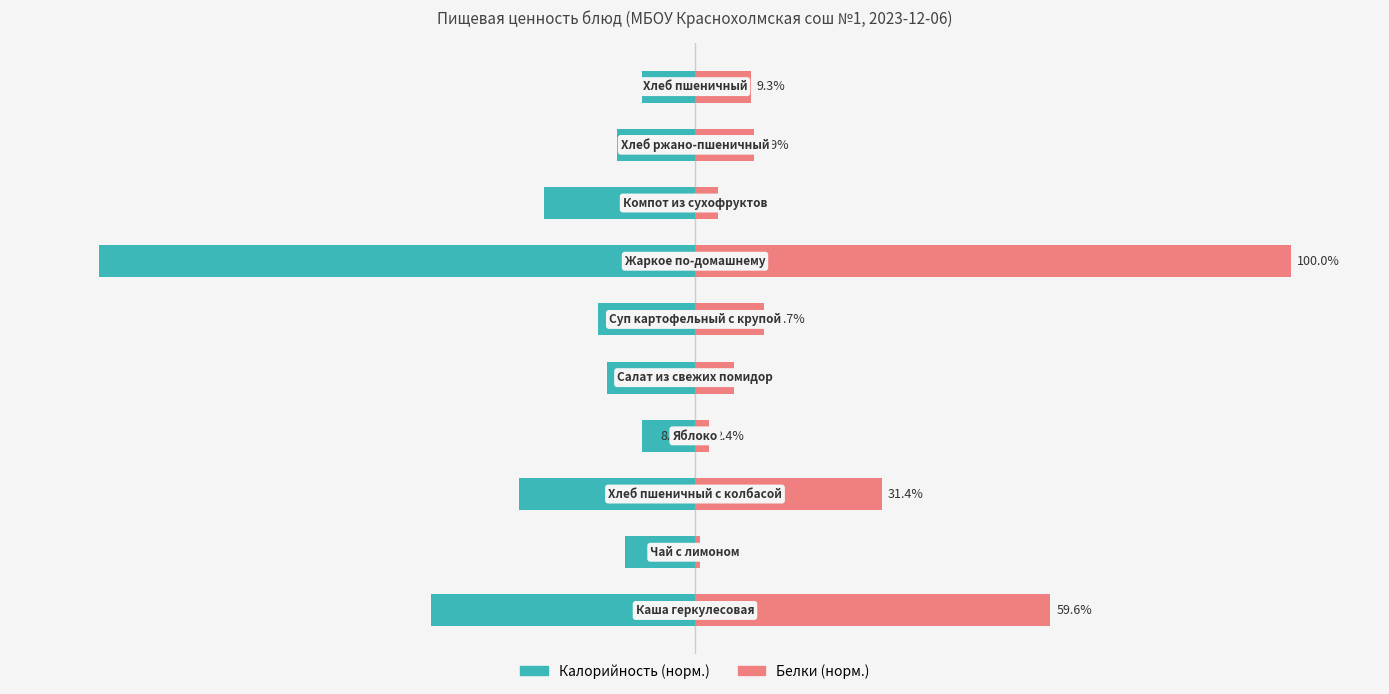

What are all the series names shown in the legend?

Калорийность, Белки